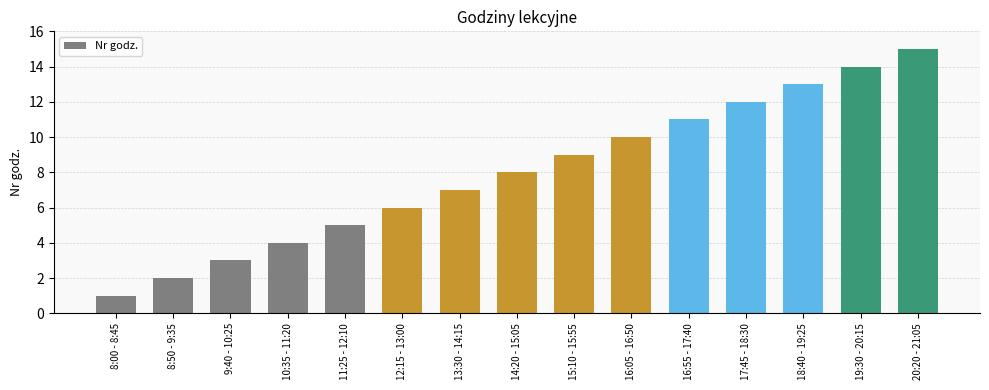

List the labels in order of value, smallest first.

8:00 - 8:45, 8:50 - 9:35, 9:40 - 10:25, 10:35 - 11:20, 11:25 - 12:10, 12:15 - 13:00, 13:30 - 14:15, 14:20 - 15:05, 15:10 - 15:55, 16:05 - 16:50, 16:55 - 17:40, 17:45 - 18:30, 18:40 - 19:25, 19:30 - 20:15, 20:20 - 21:05